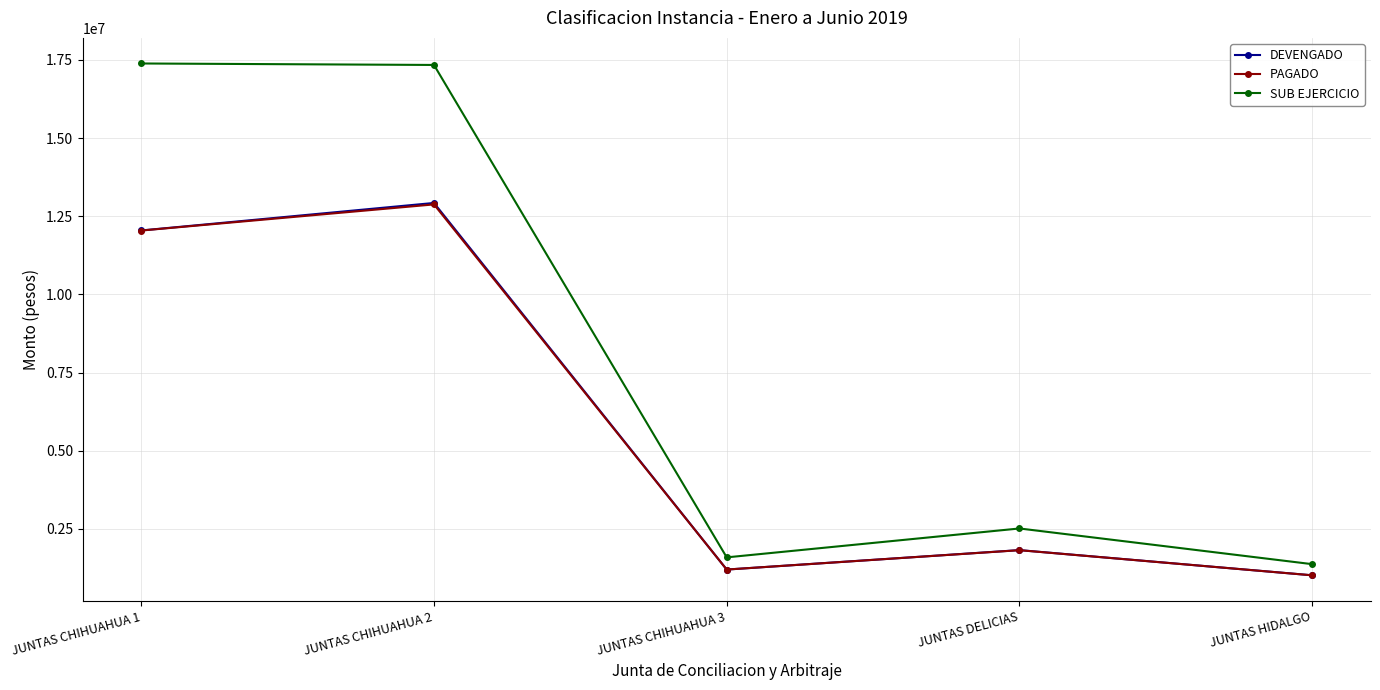

What is the lowest value of the DEVENGADO series?

1015599